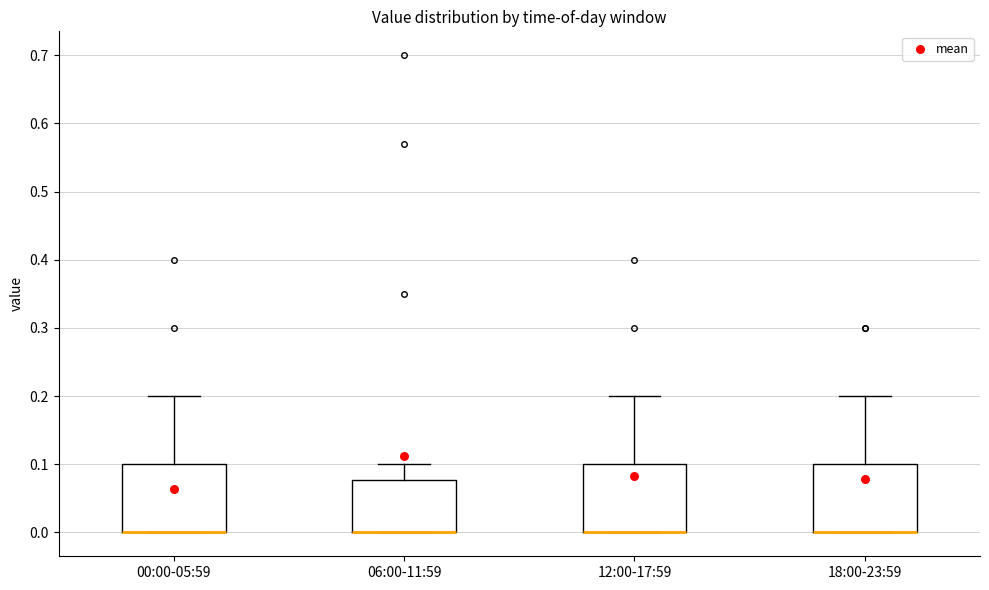

Reading left to right, transcribe this box plot: for each box, give where its median line is, the range the box spans, and where its two whiskers end, as read against the y-axis. The values are not printed on the chart, so give them approximately, as read against the axis.

00:00-05:59: median 0.00 (drawn on the box's lower edge), box 0.00 to 0.10, whiskers 0.00 to 0.20
06:00-11:59: median 0.00 (drawn on the box's lower edge), box 0.00 to 0.08, whiskers 0.00 to 0.10
12:00-17:59: median 0.00 (drawn on the box's lower edge), box 0.00 to 0.10, whiskers 0.00 to 0.20
18:00-23:59: median 0.00 (drawn on the box's lower edge), box 0.00 to 0.10, whiskers 0.00 to 0.20